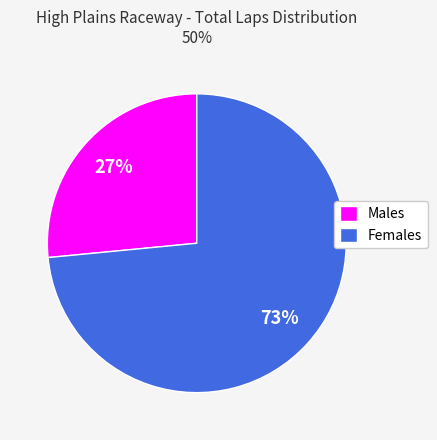

Does any single category account for the majority?

Yes